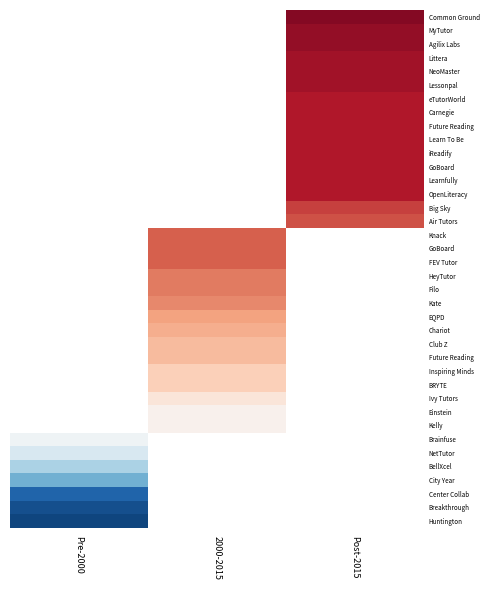

Which label corresponds to the smallest value in the chart?

Pre-2000